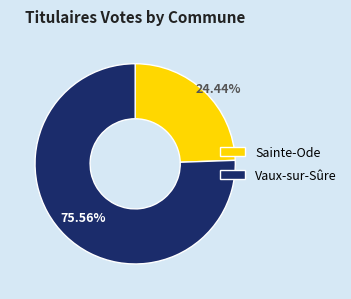

To the nearest percent, what percentage of the pie is Sainte-Ode?

24%